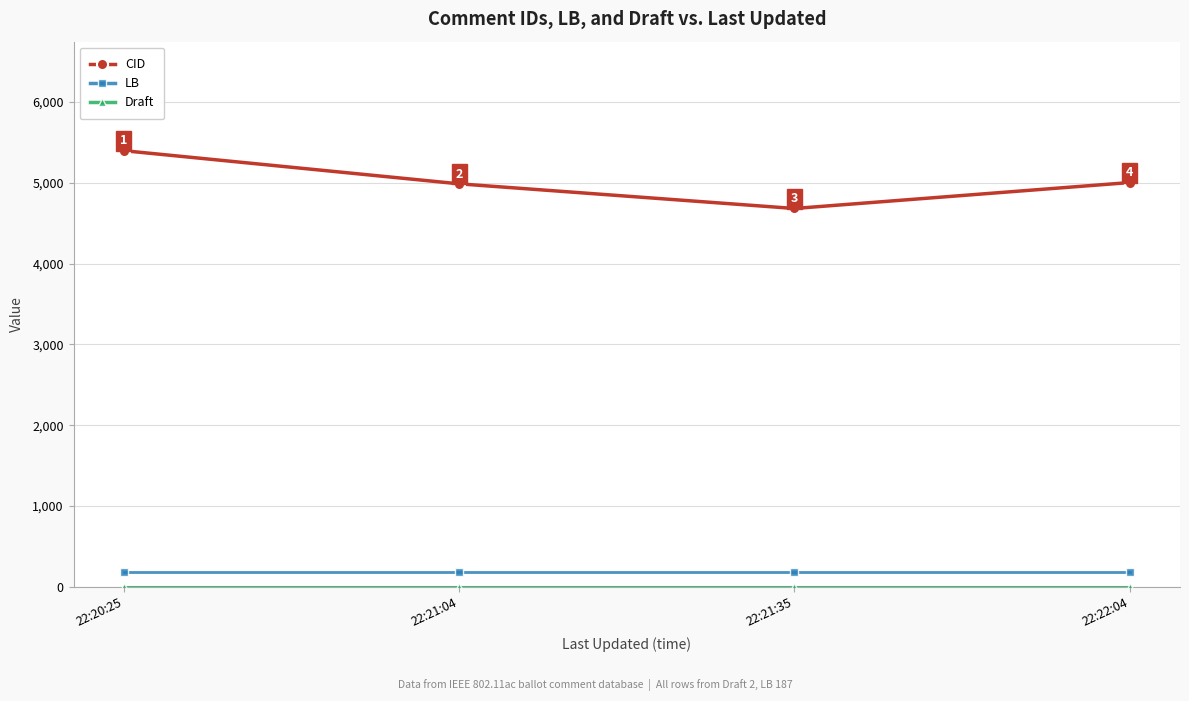

At how many categories does at least one series exceed 1158?

4